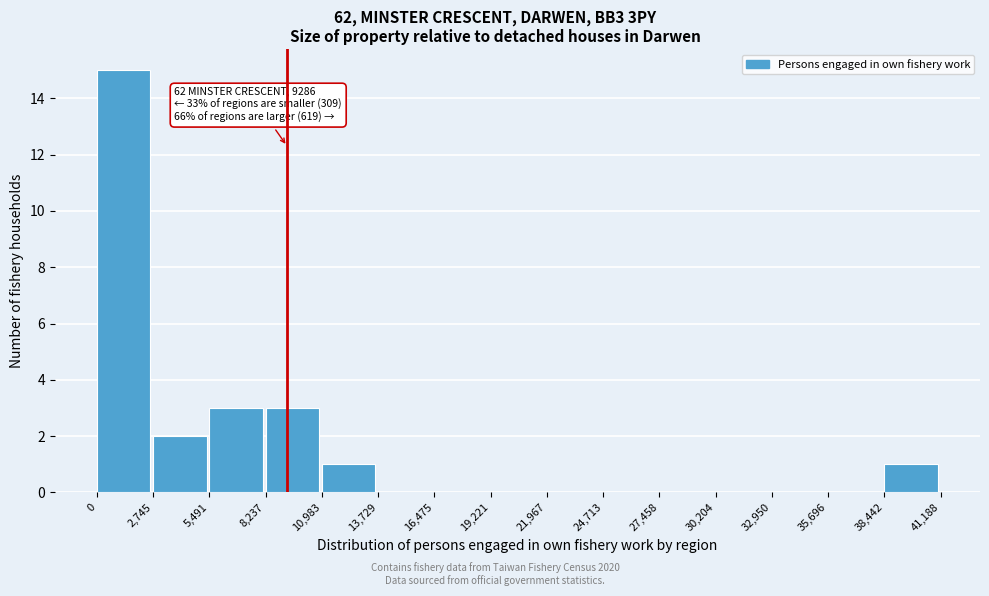

Which range on the x-axis has the tallest bar?

0 to 2,745